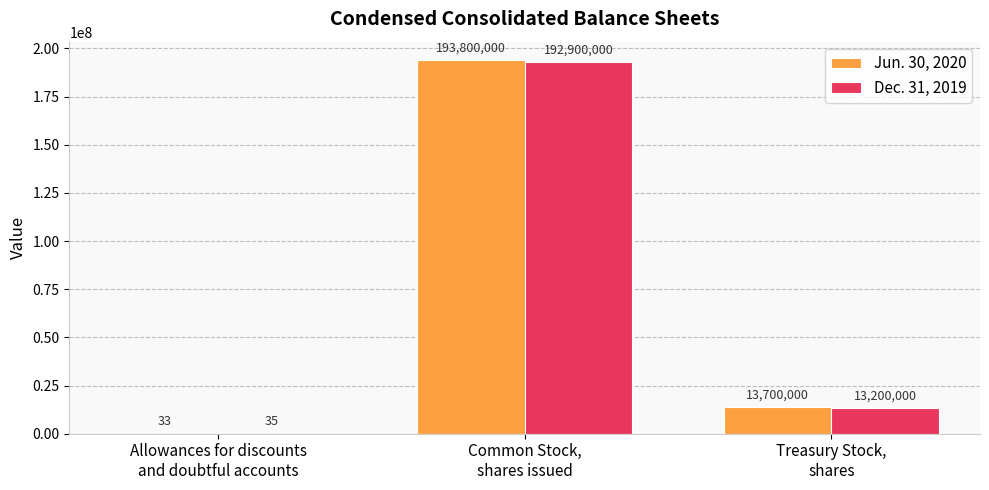

At which category is the sum across all series the highest?

Common Stock,
shares issued